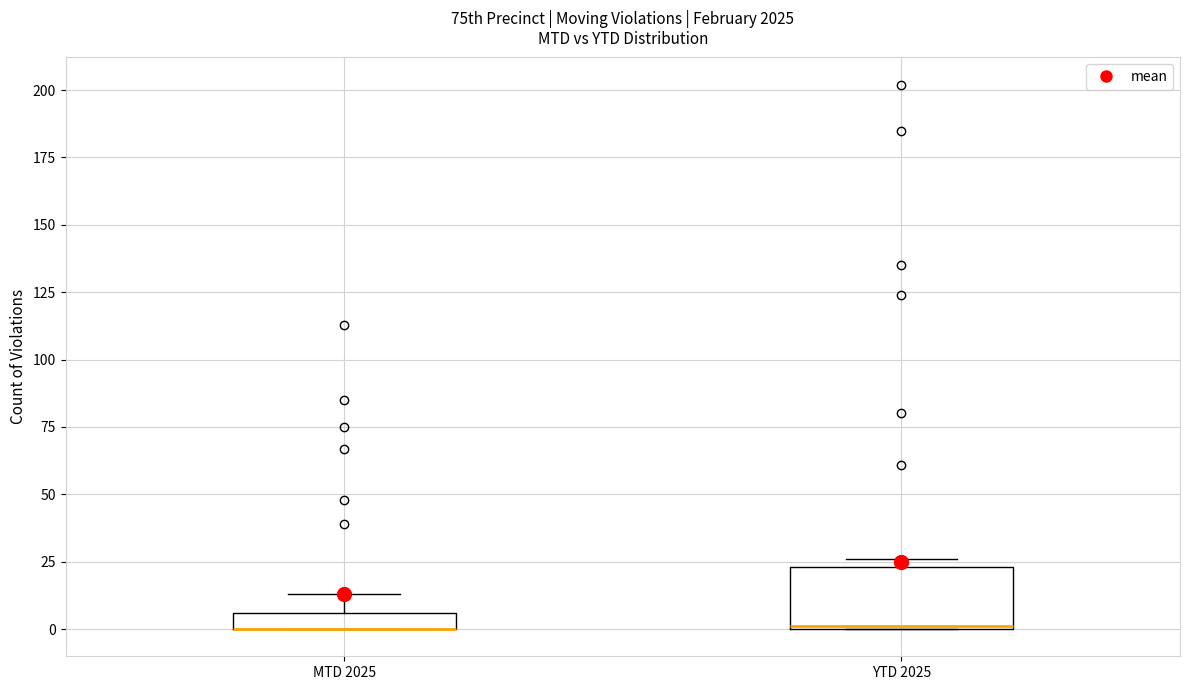

Where is the lower edge of the box for YTD 2025 on the y-axis? The values are not printed on the chart, so give them approximately, as read against the axis.

0